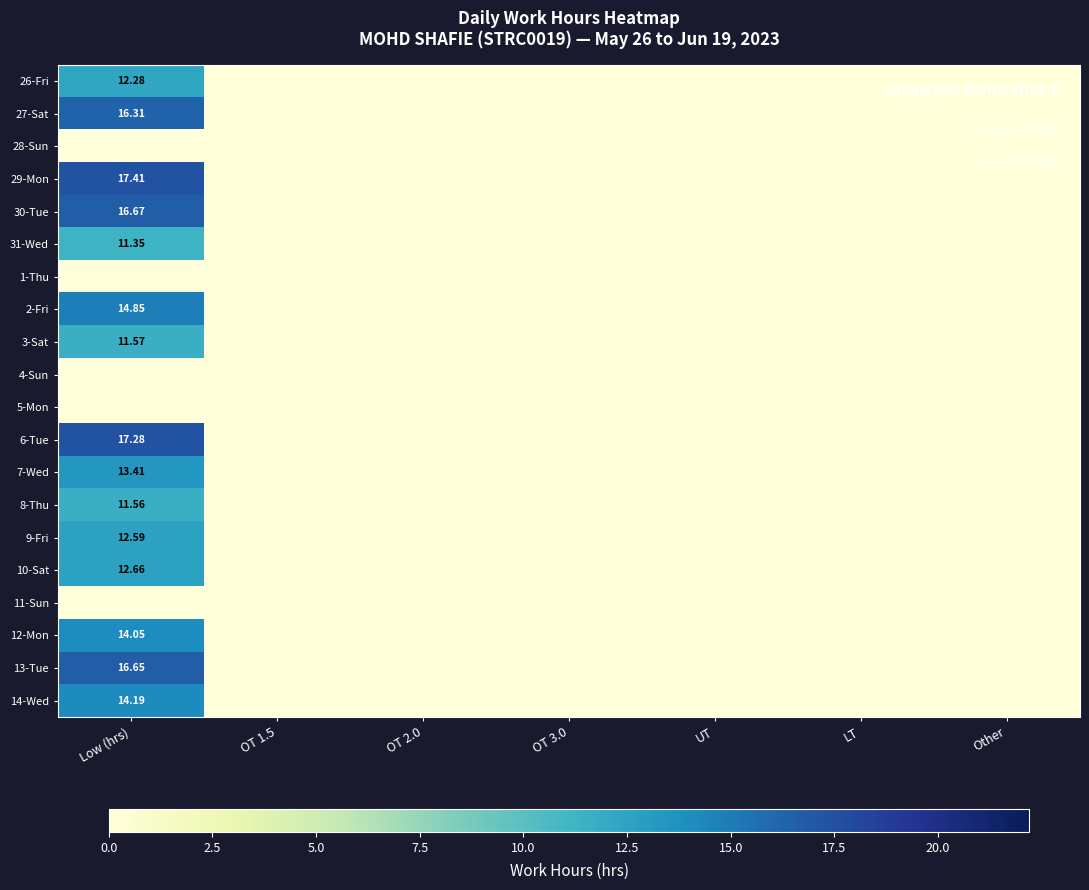

True or false: 7-Wed has a value of 0.0 at Other.

True